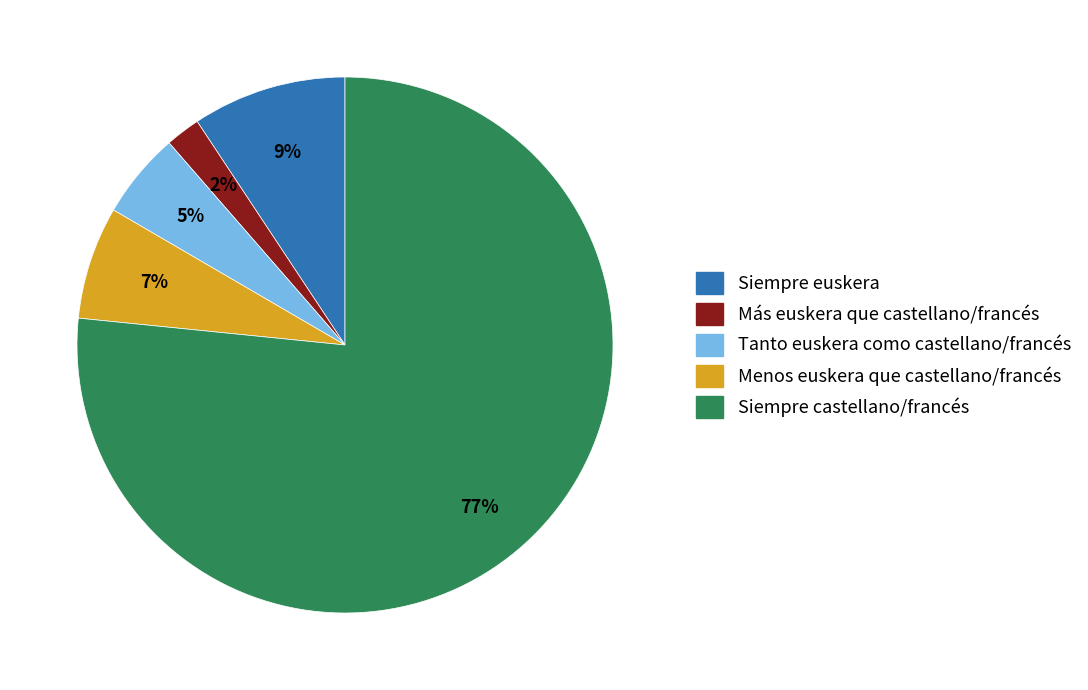

Do Más euskera que castellano/francés and Siempre euskera together represent more than half of the pie?

No